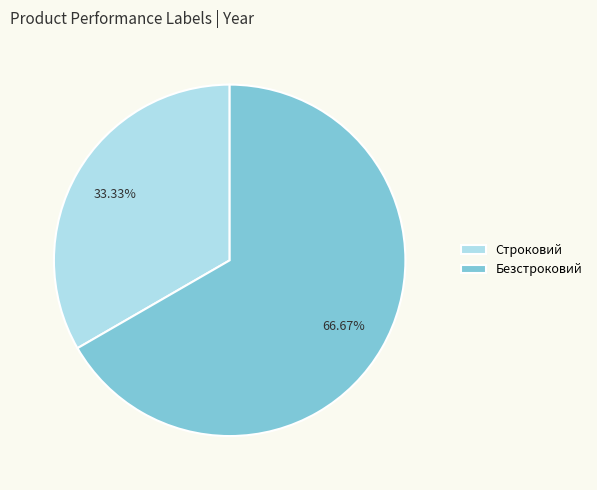

Count the number of slices in the pie.

2